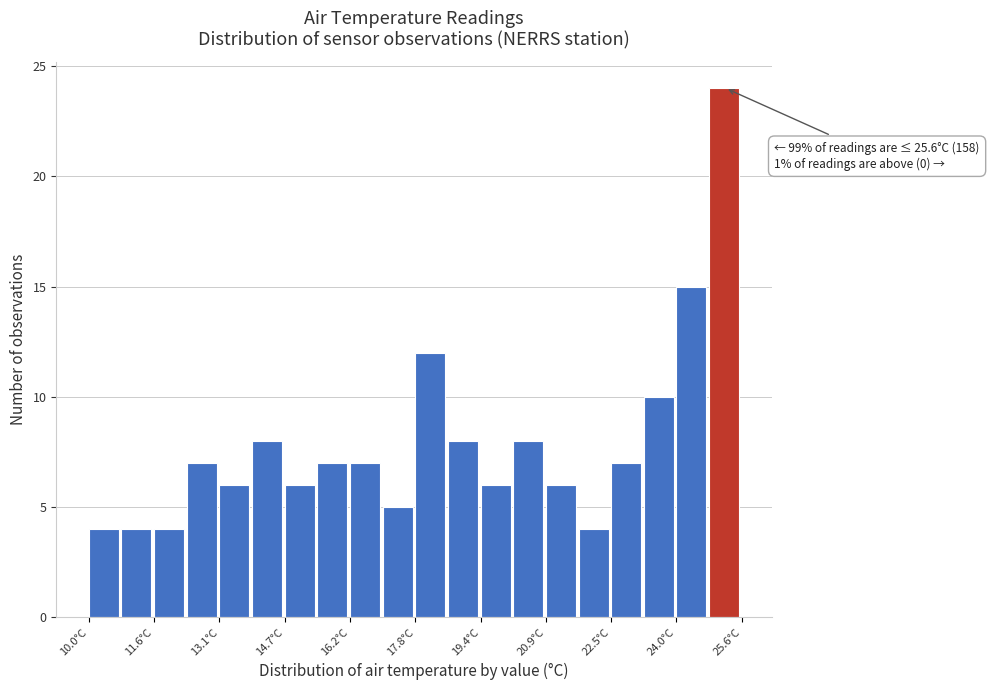

Around what value on the x-axis is the tallest bar? Give the approximate position of its centre, as read against the axis.

25.2